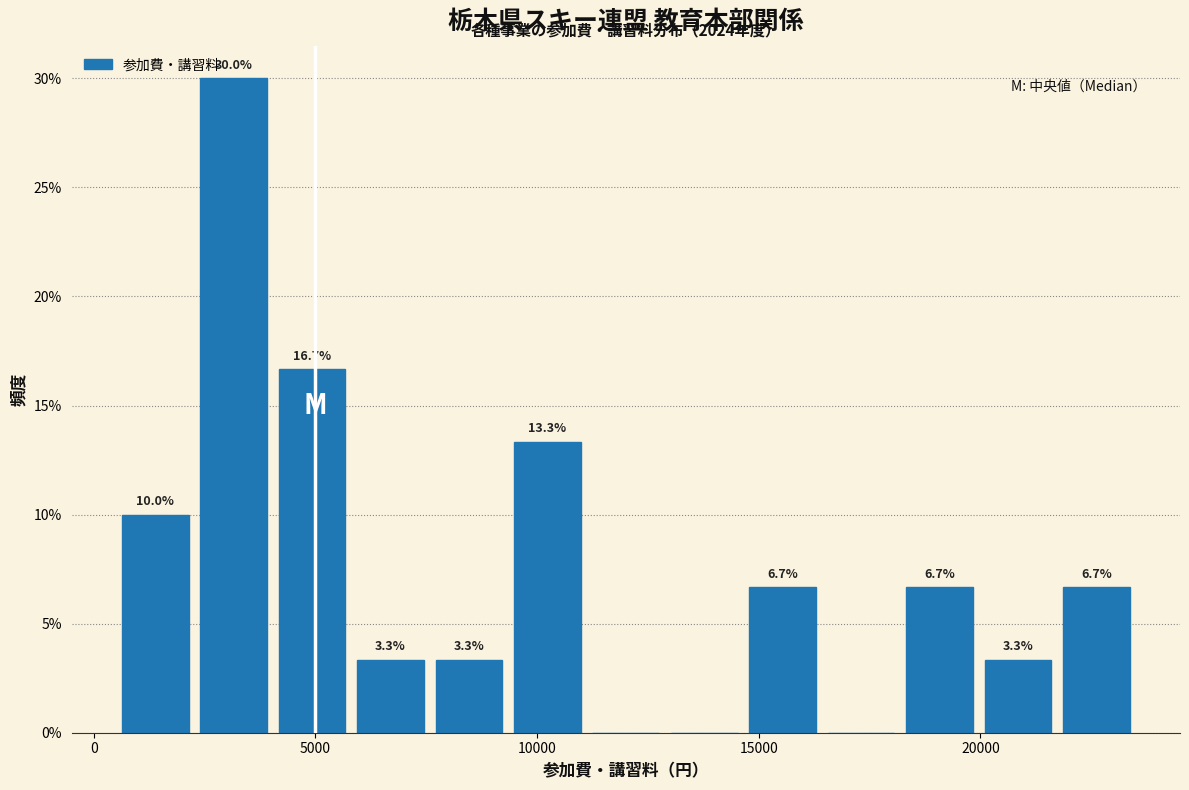

Read against the x-axis, roughly where is the centre of the tallest bar?

3000